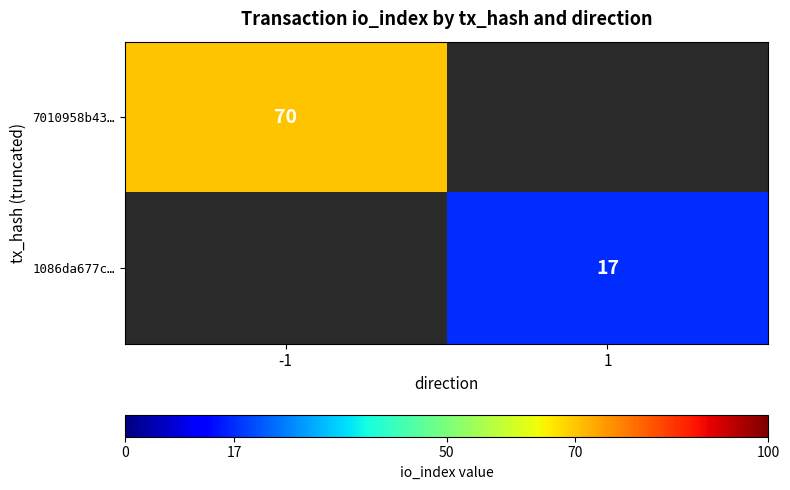

Is it true that 7010958b43… equals 28 at -1?

False